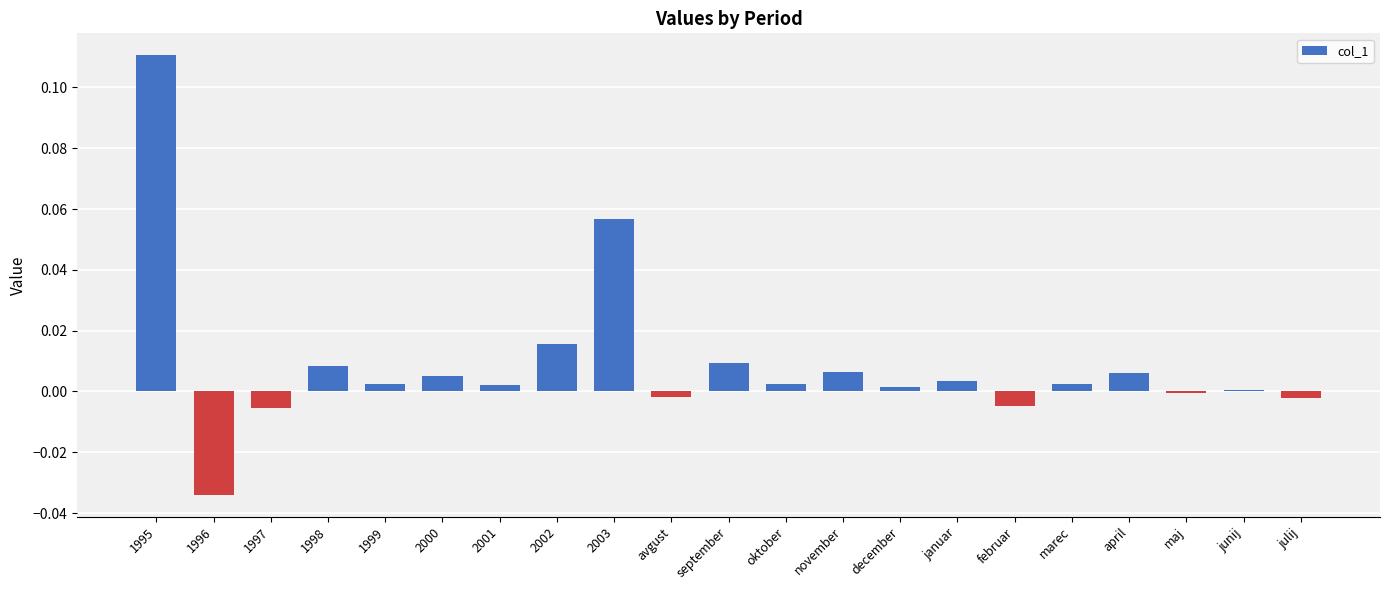

True or false: the data shows 0.0 at november.

True